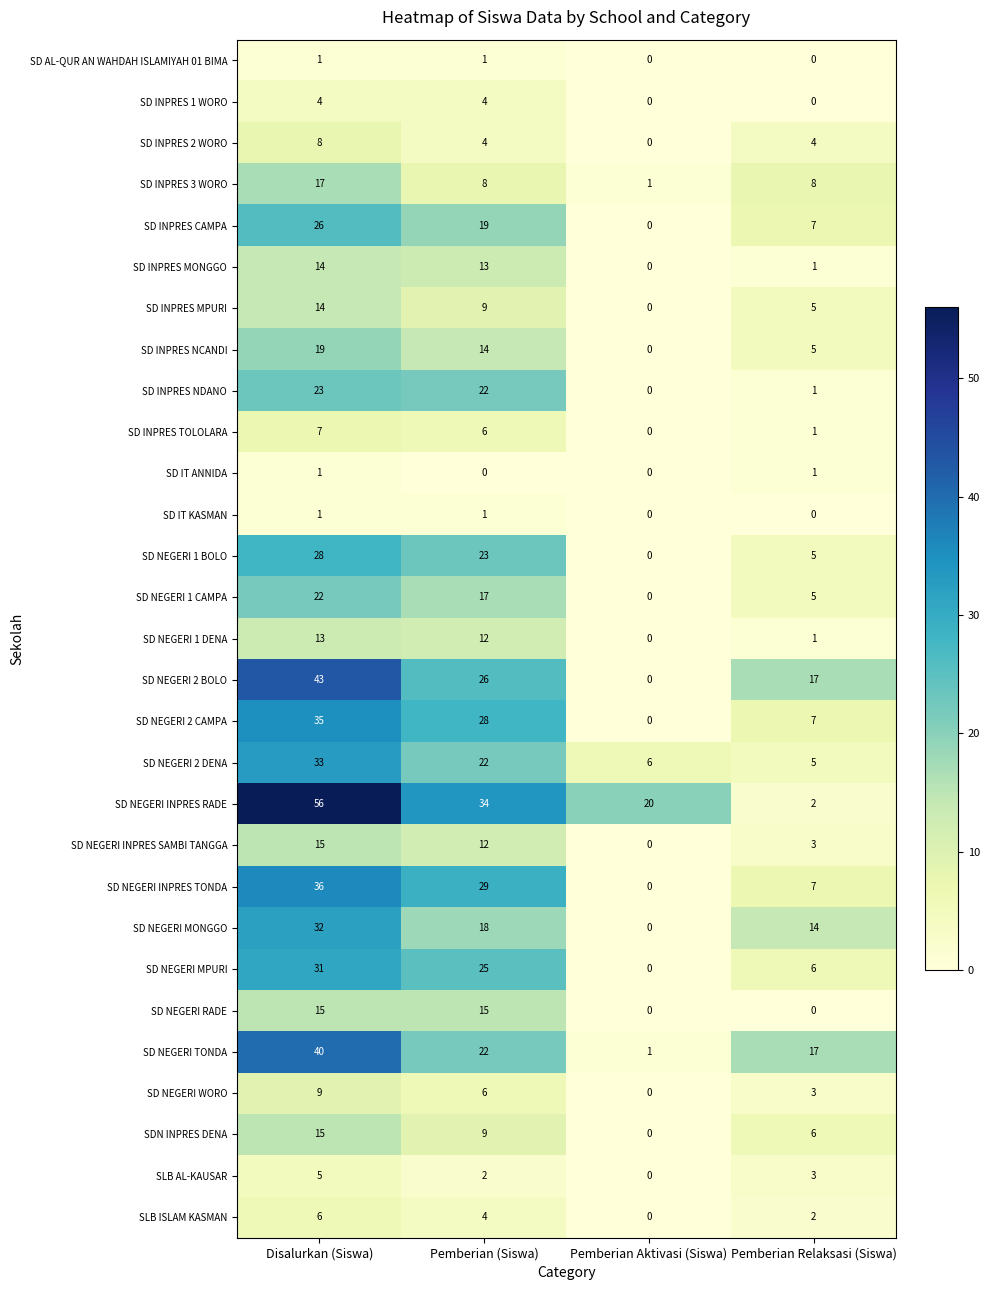

Which series has the largest range (max minus min)?

SD NEGERI INPRES RADE